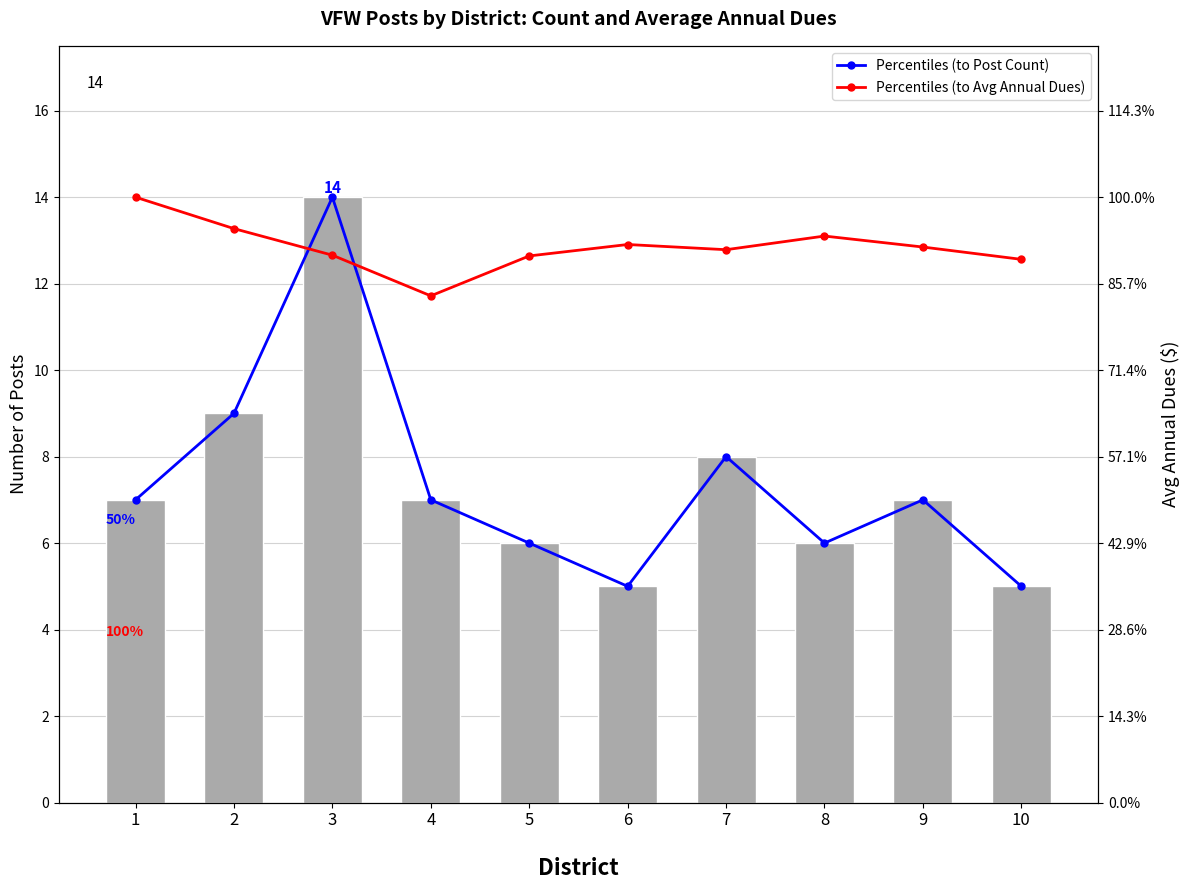

How many distinct data groups are displayed?

3